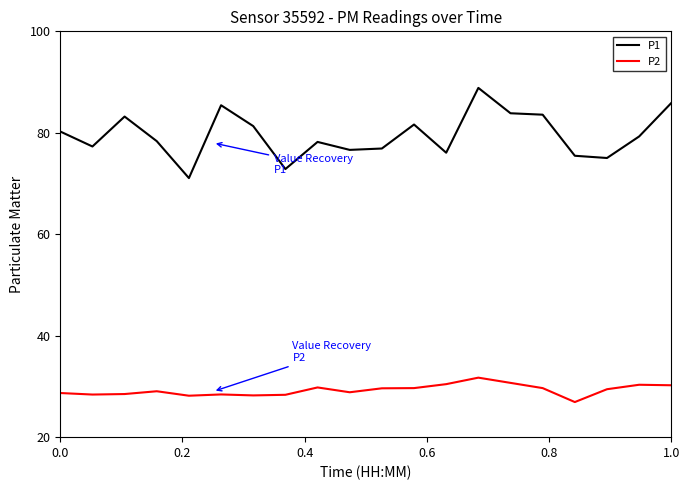

What are all the series names shown in the legend?

P1, P2